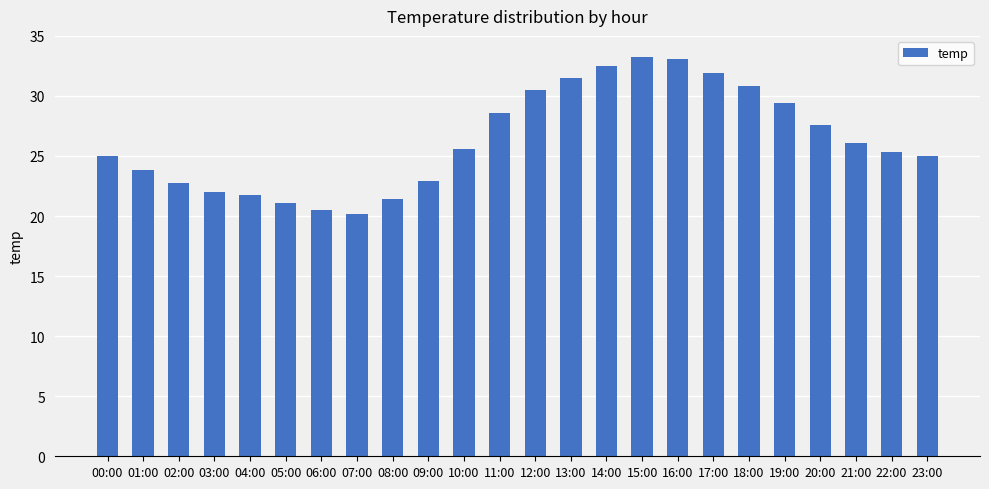

Which has a higher value, 11:00 or 20:00?

11:00